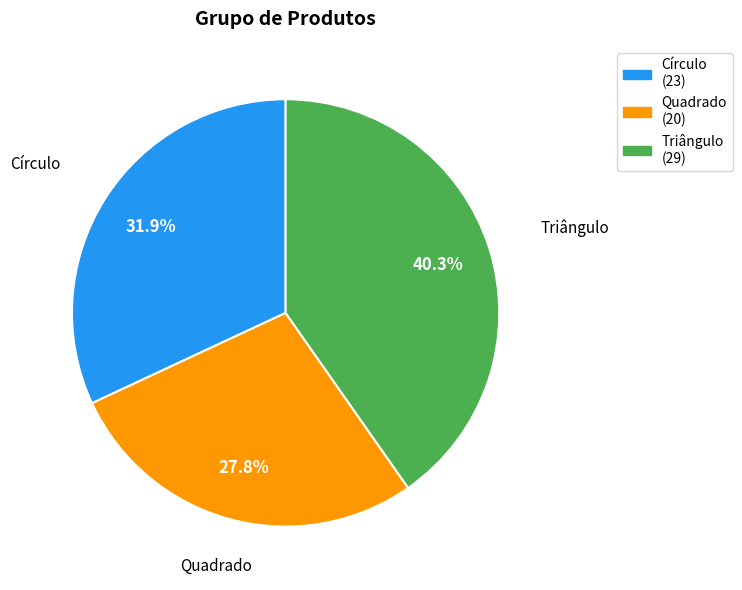

To the nearest percent, what portion does Triângulo represent?

40%